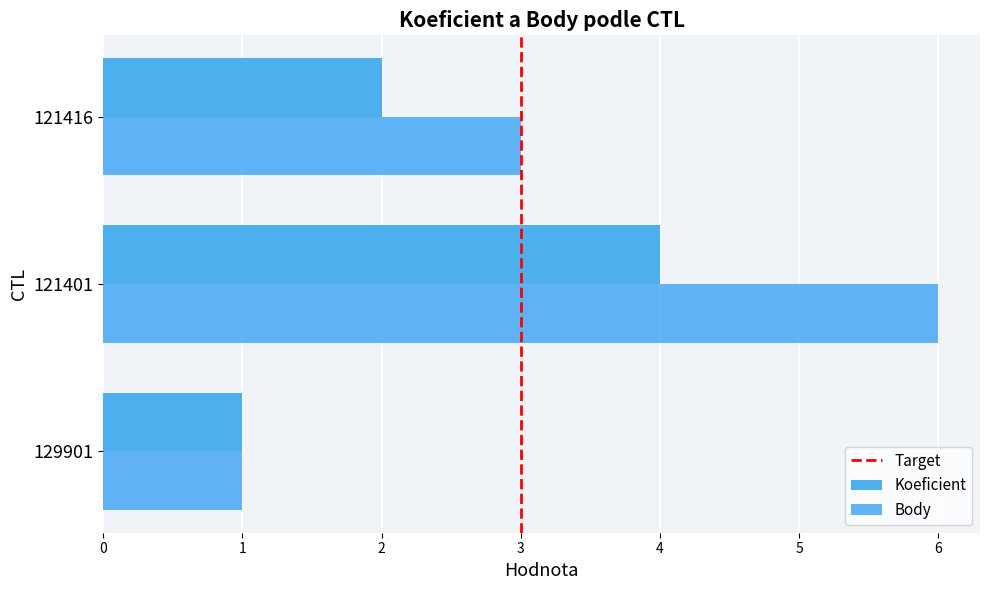

Which series has the largest total across all categories?

Body